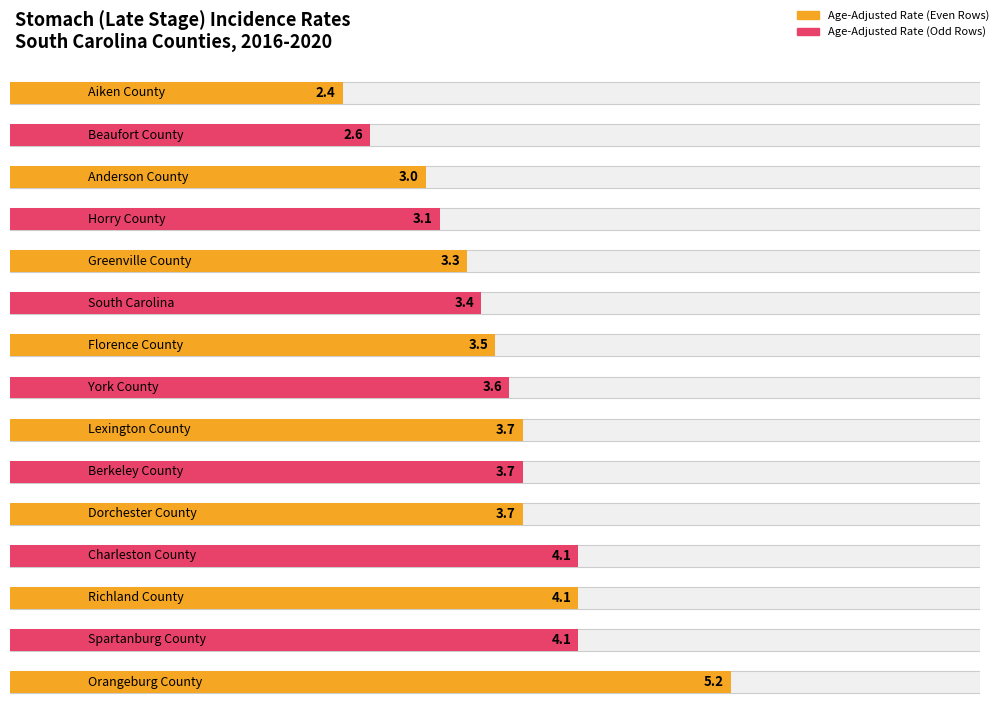

Between Orangeburg County and Lexington County, which is larger?

Orangeburg County